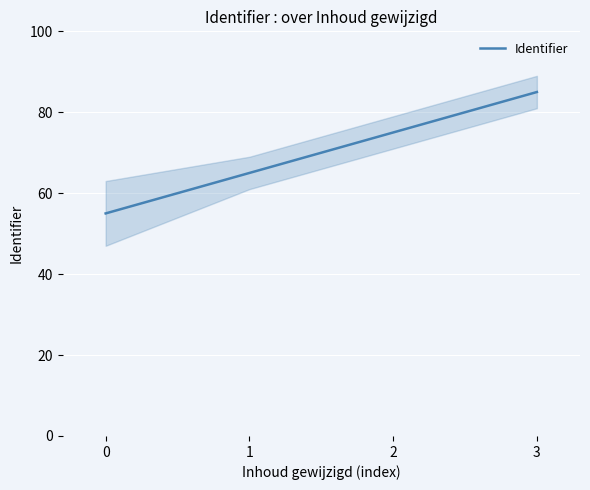

What is the sum of all values?

280